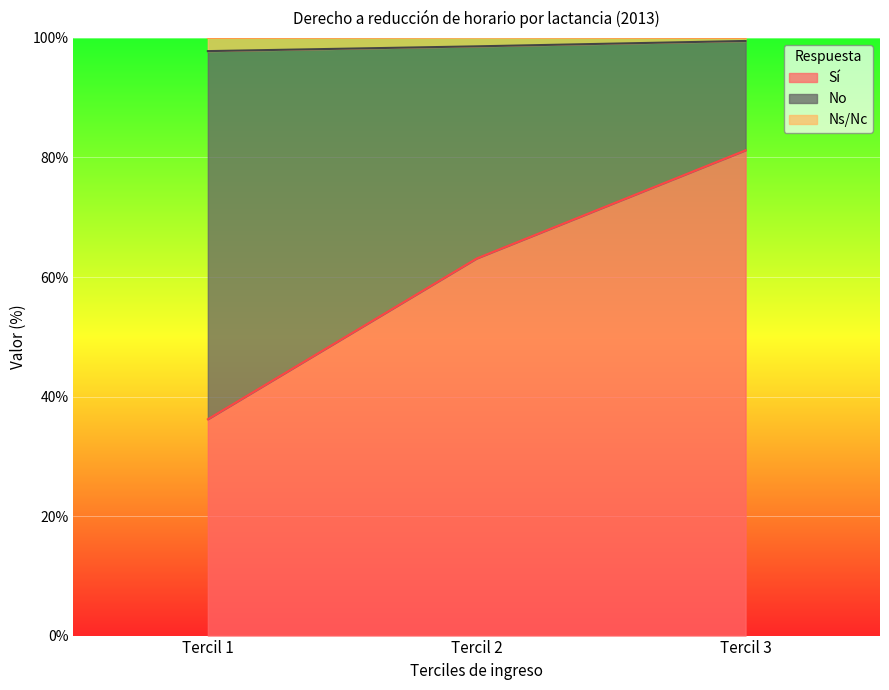

How many lines are shown in the chart?

3